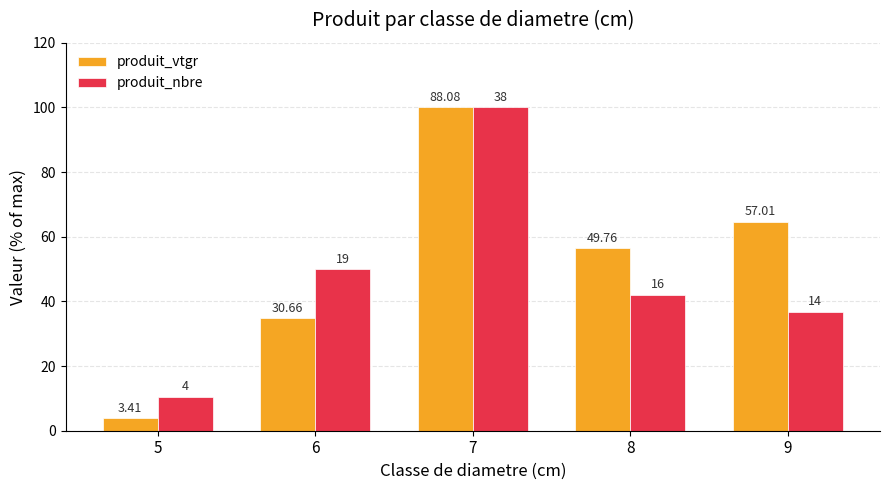

Does the chart contain any negative values?

No